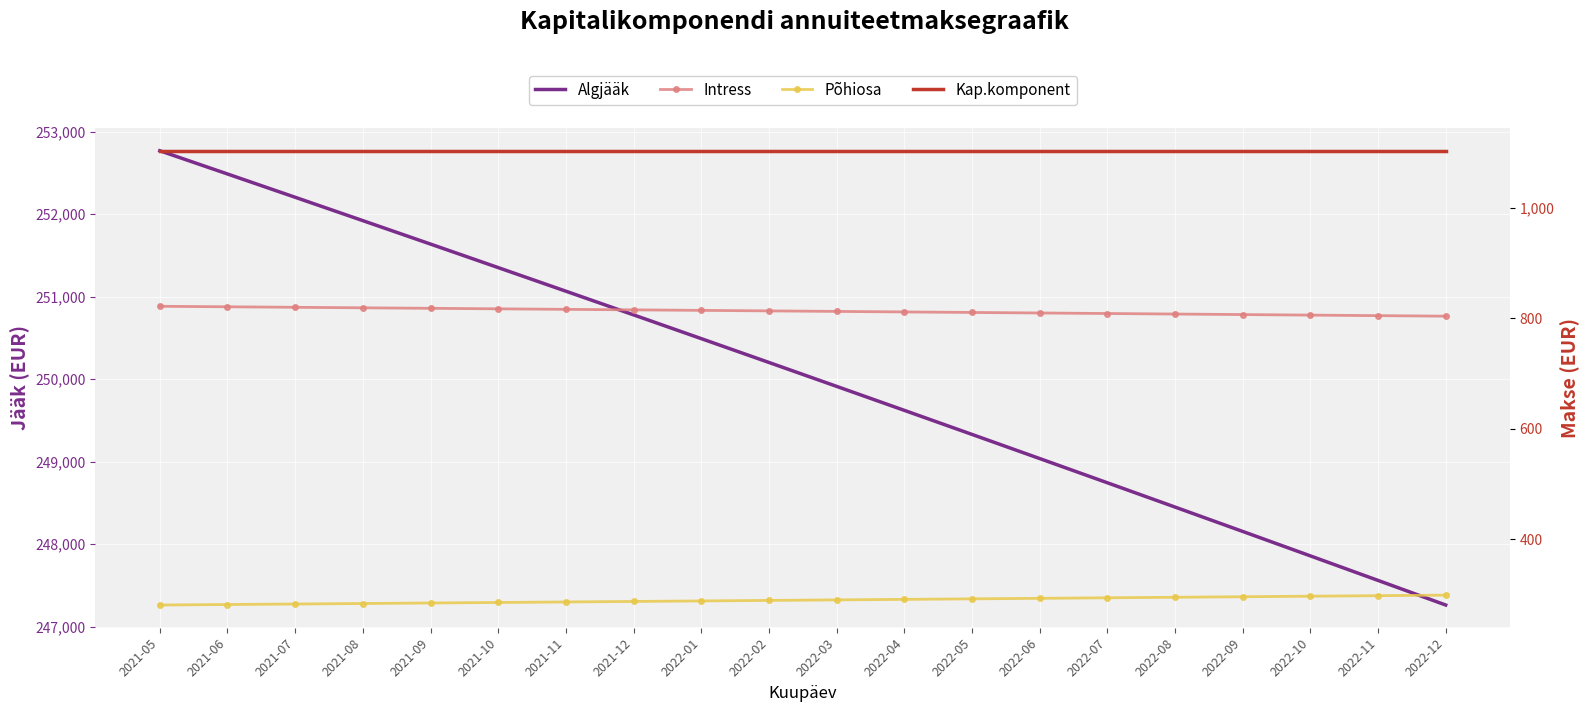

Count the number of categories in the chart.

20